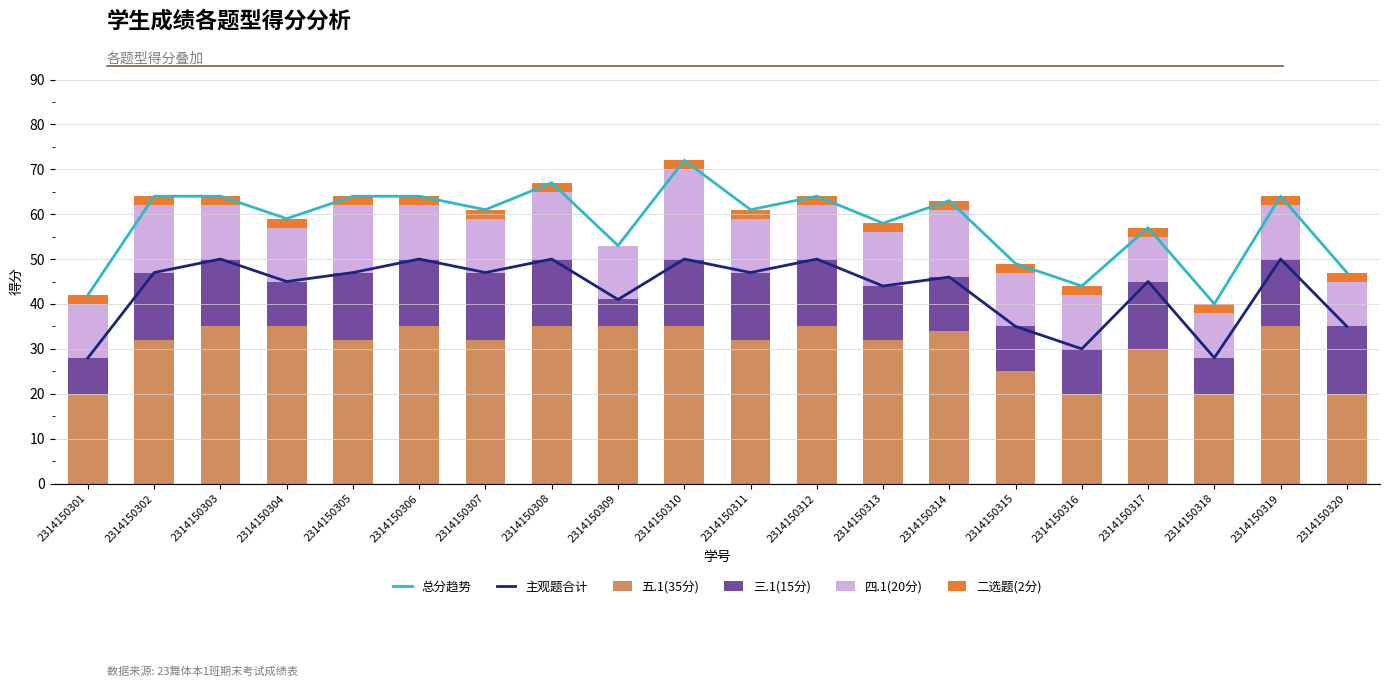

Is the value of 四.1(20分) at 2314150305 greater than the value of 主观题合计 at 2314150301?

No